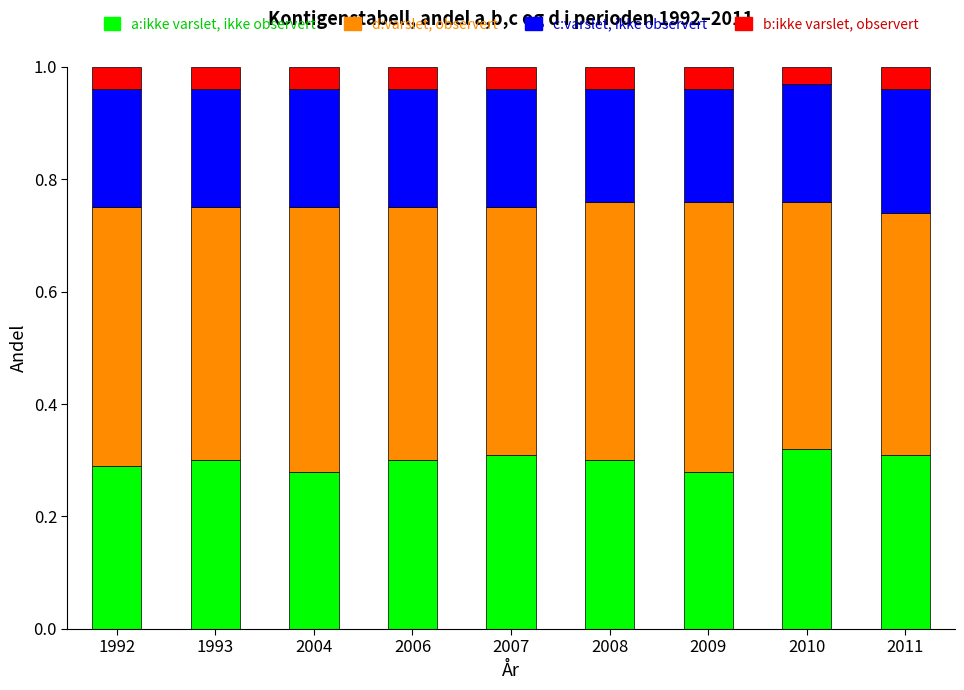

What is the total value across all series at 2004?

1.0